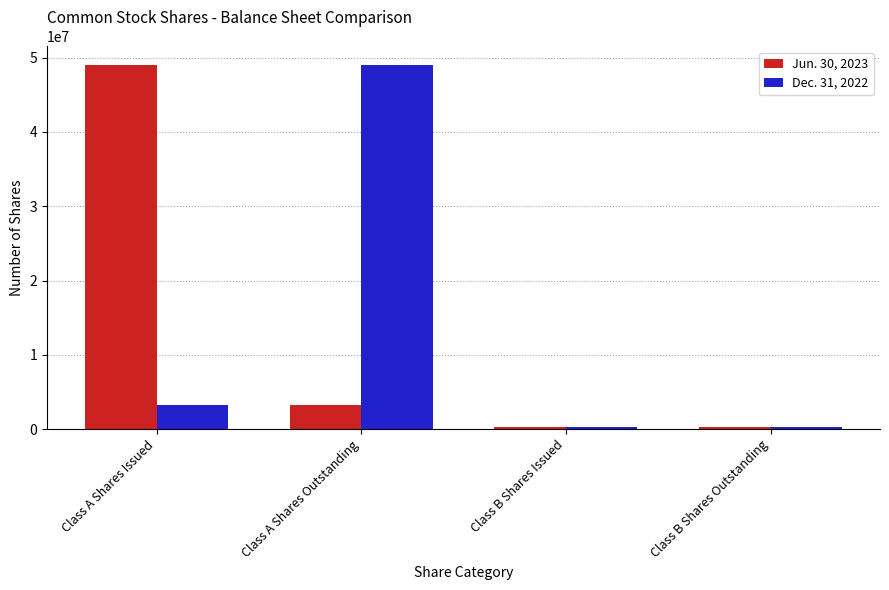

What are all the series names shown in the legend?

Jun. 30, 2023, Dec. 31, 2022